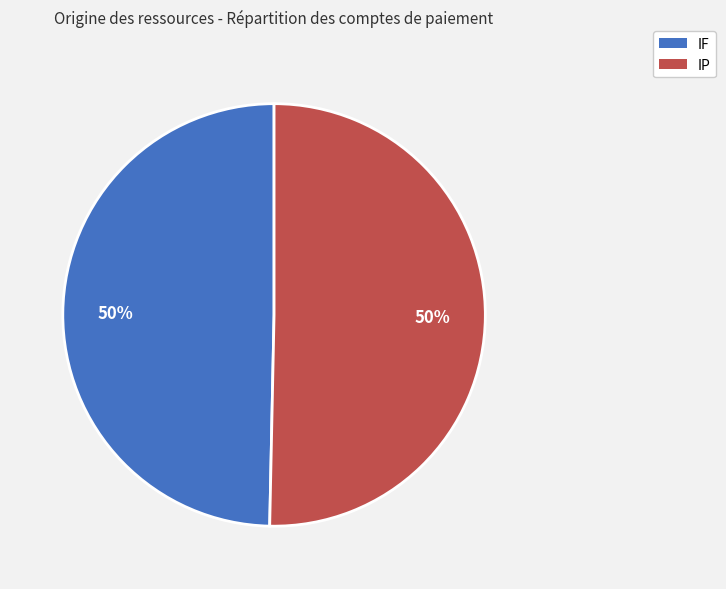

What is the ratio of the value at IF to the value at IP?

1.0